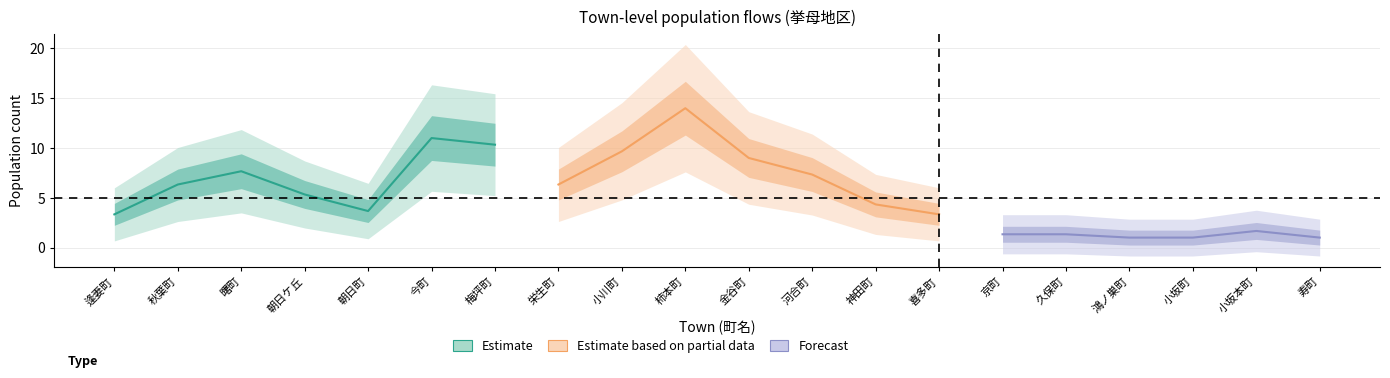

How many lines are shown in the chart?

5